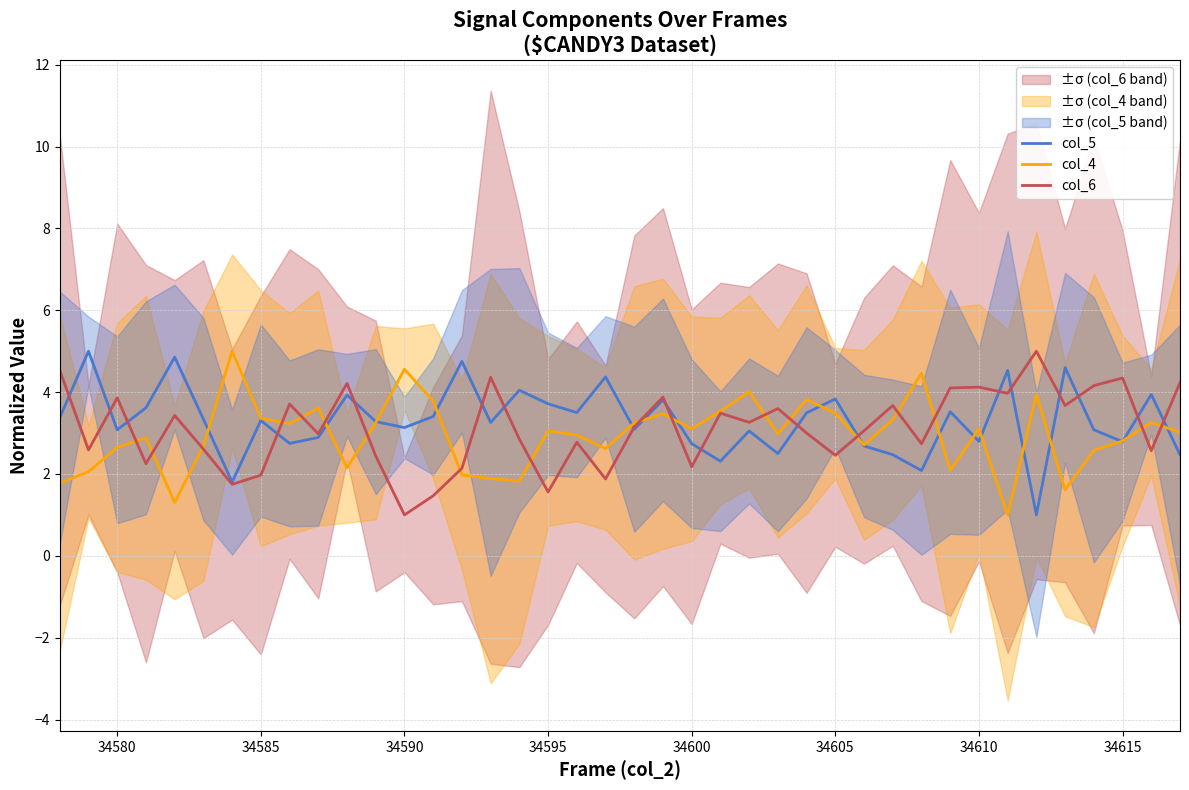

True or false: col_5 has a value of 2.0 at 34595.

False